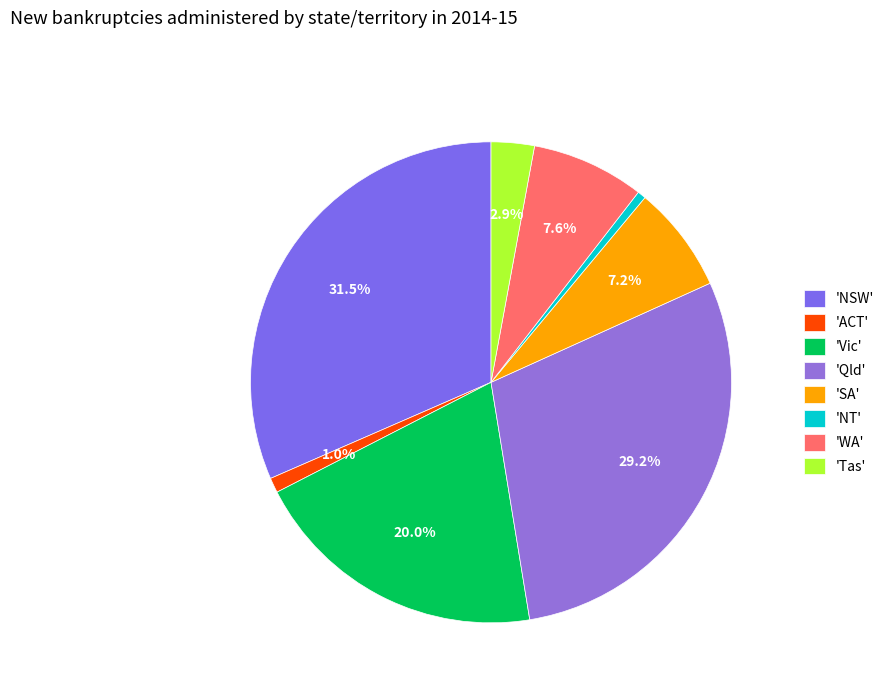

Rank the categories by value from highest to lowest.

NSW, Qld, Vic, WA, SA, Tas, ACT, NT